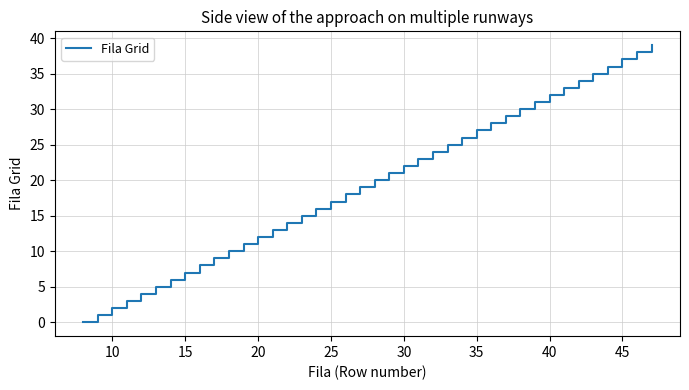

What is the difference between the maximum and minimum values?

39